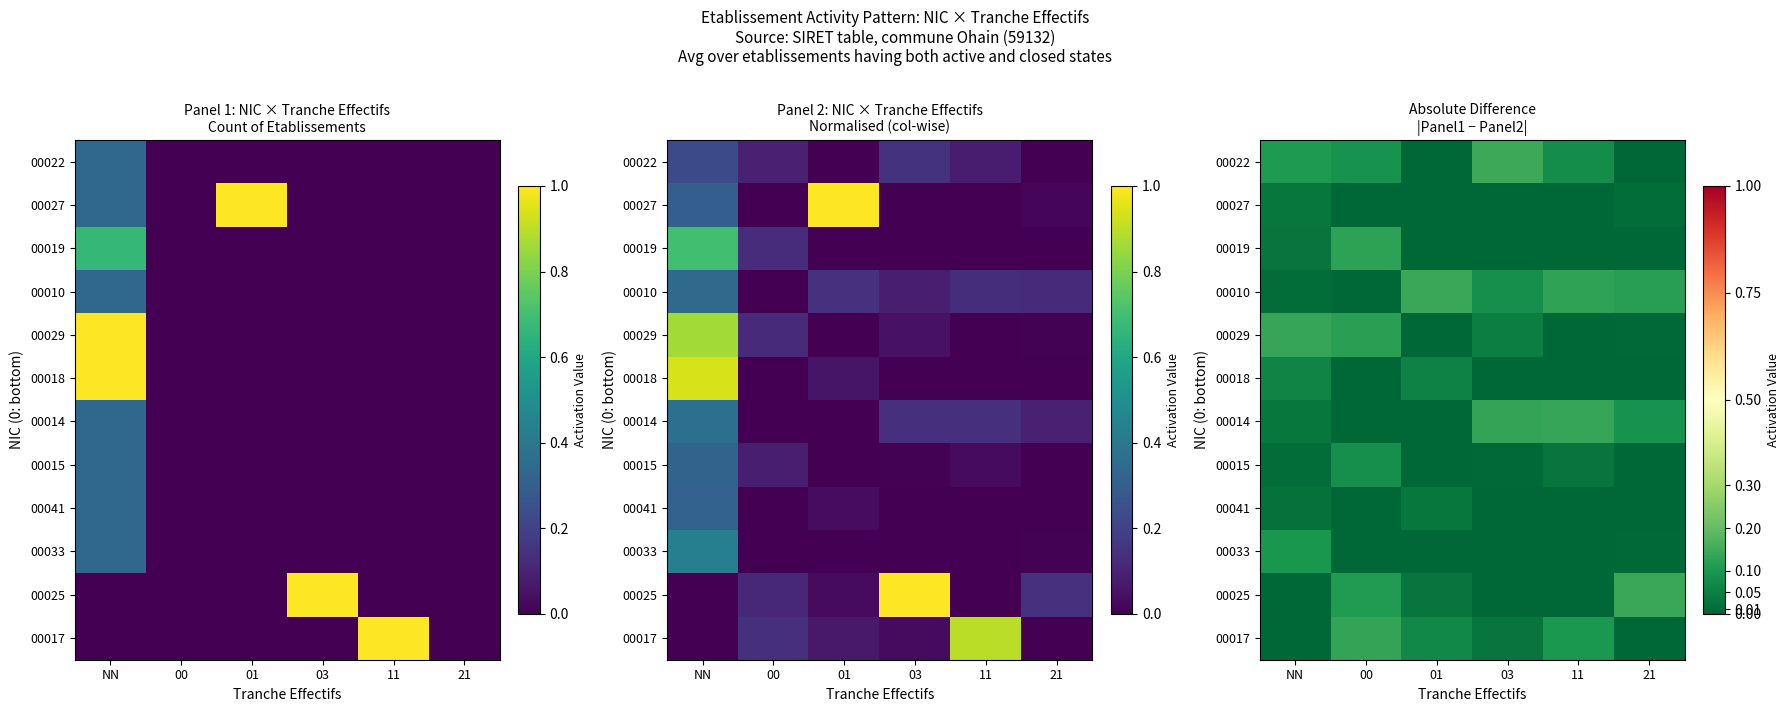

The value of 00022 at 21 is 0.0. True or false?

True